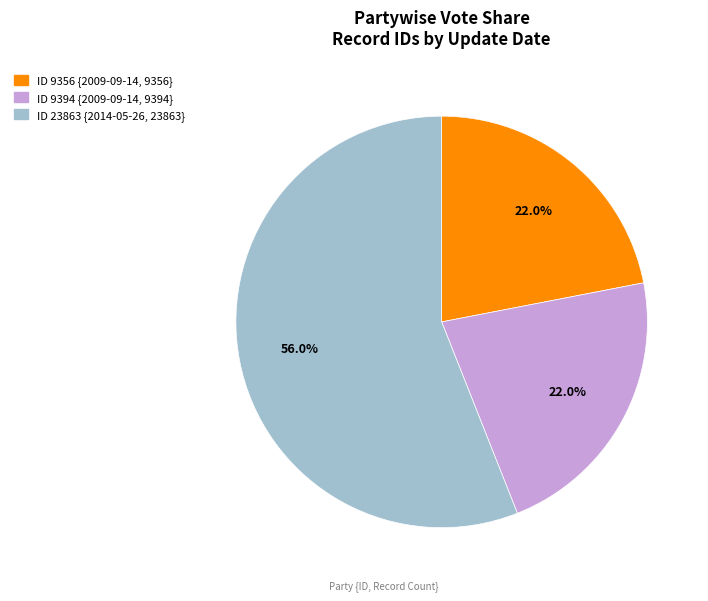

To the nearest percent, what is the average slice percentage?

33%